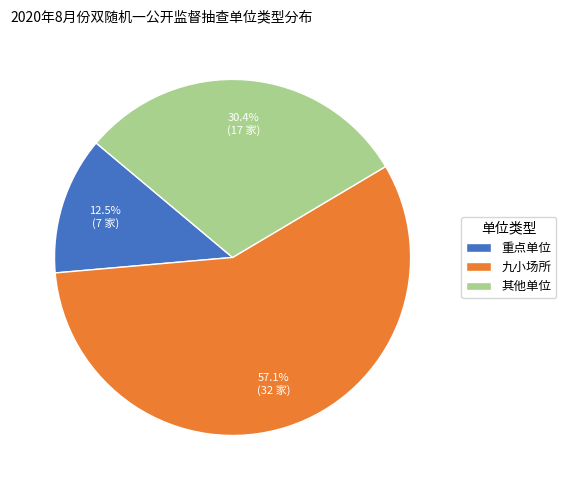

Combined, do 其他单位 and 重点单位 account for over 50%?

No